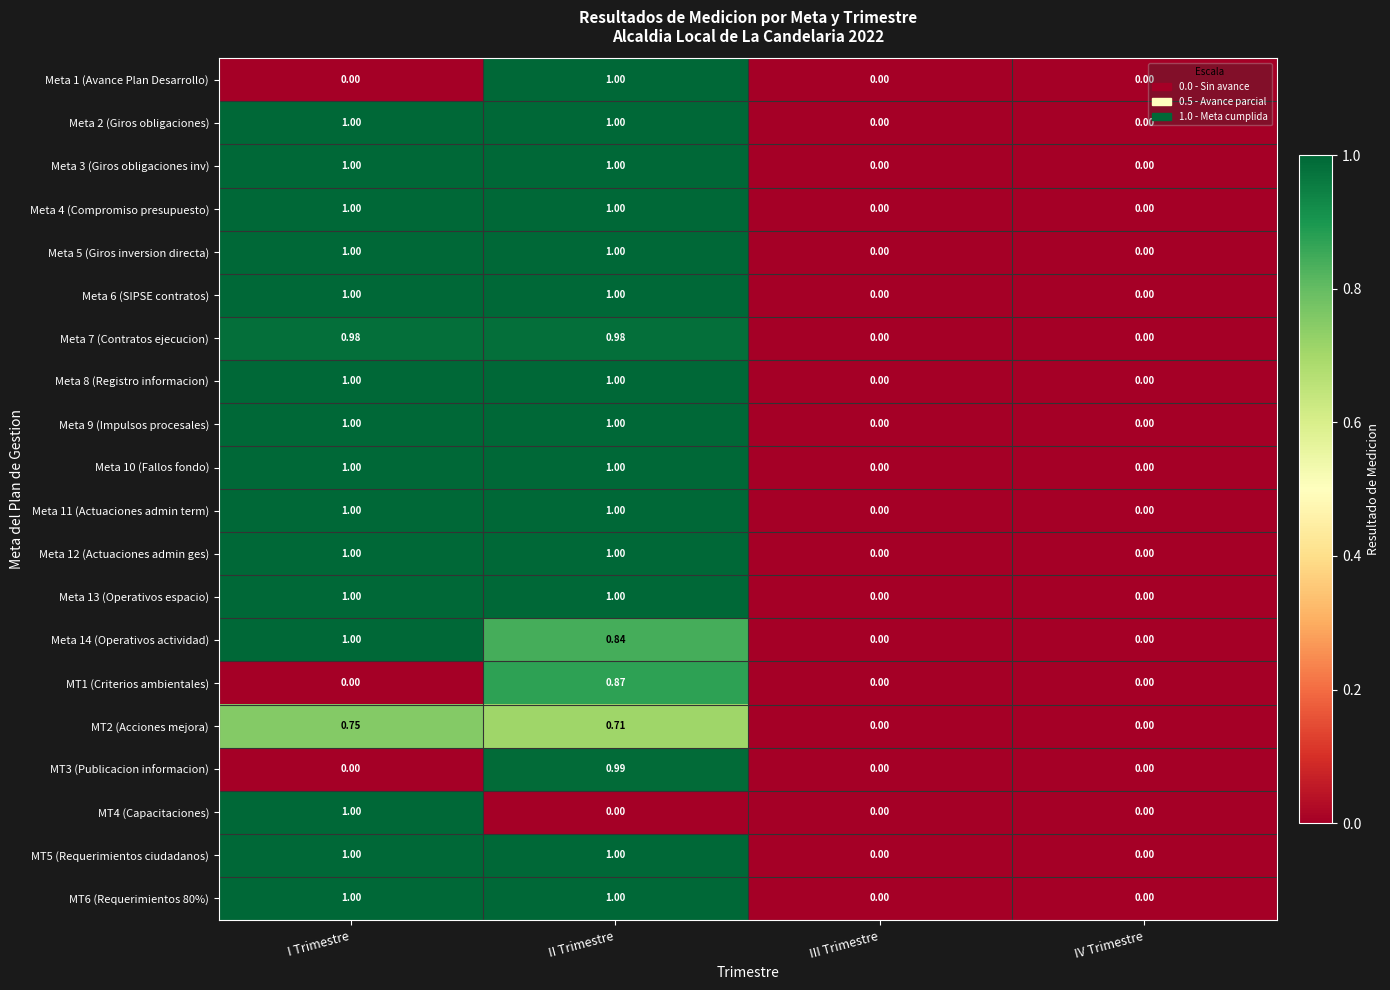

At which category is the sum across all series the highest?

II Trimestre